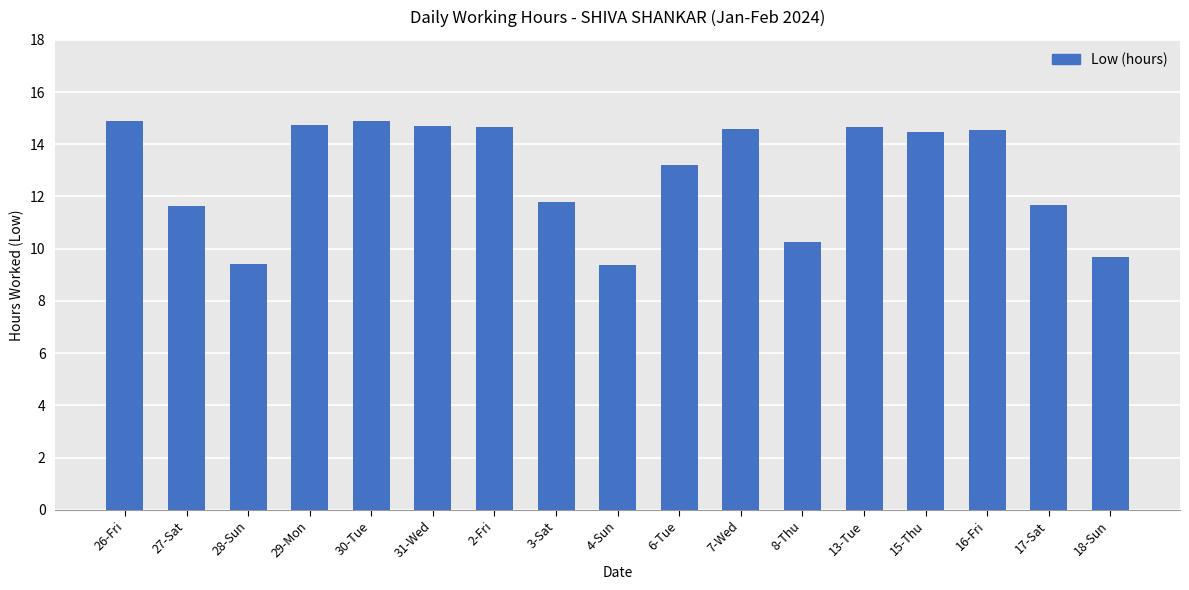

What is the label of the 15th bar from the left?

16-Fri